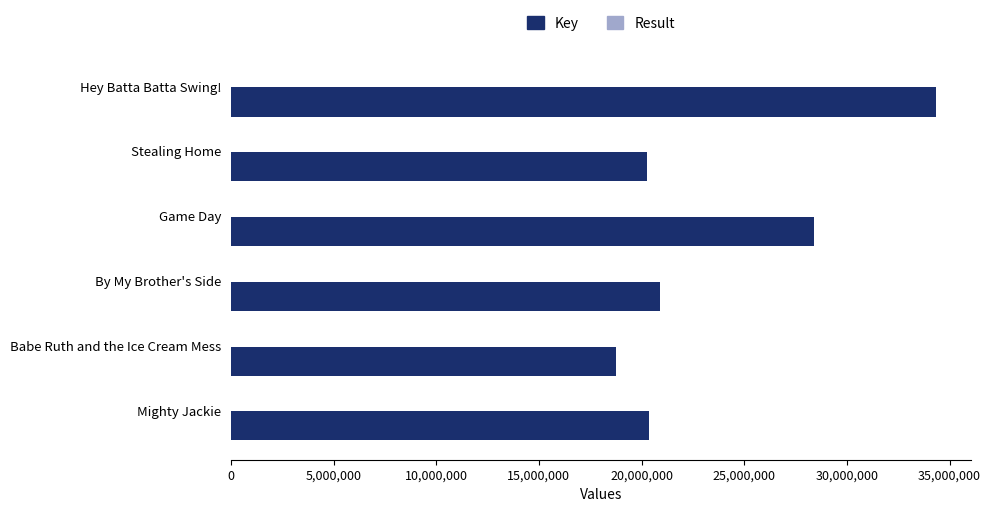

What is the sum of all Key values?

143015826